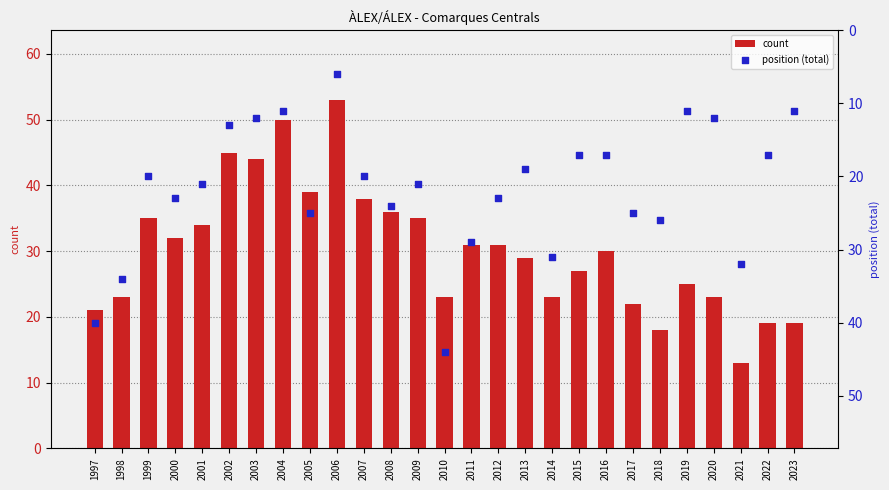

Which series contains the highest Y value?

count